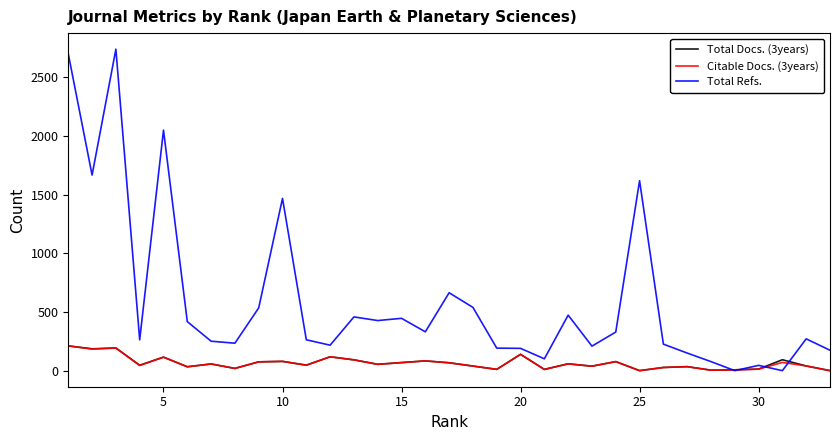

What is the average value of the Total Docs. (3years) series?

65